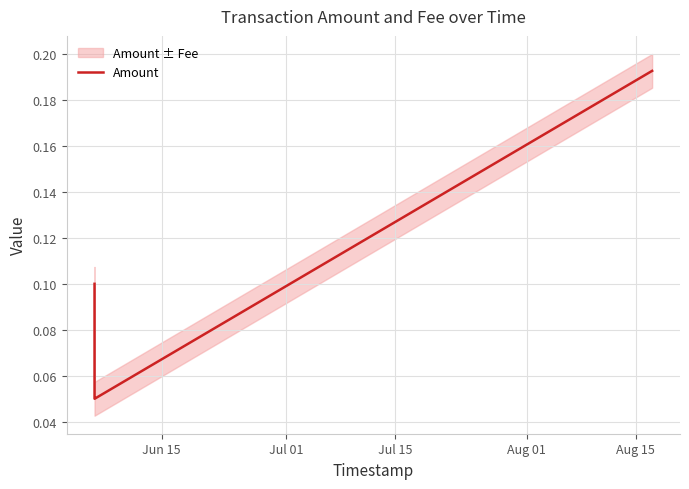

True or false: Amount has more than 1 interior local peaks.

False